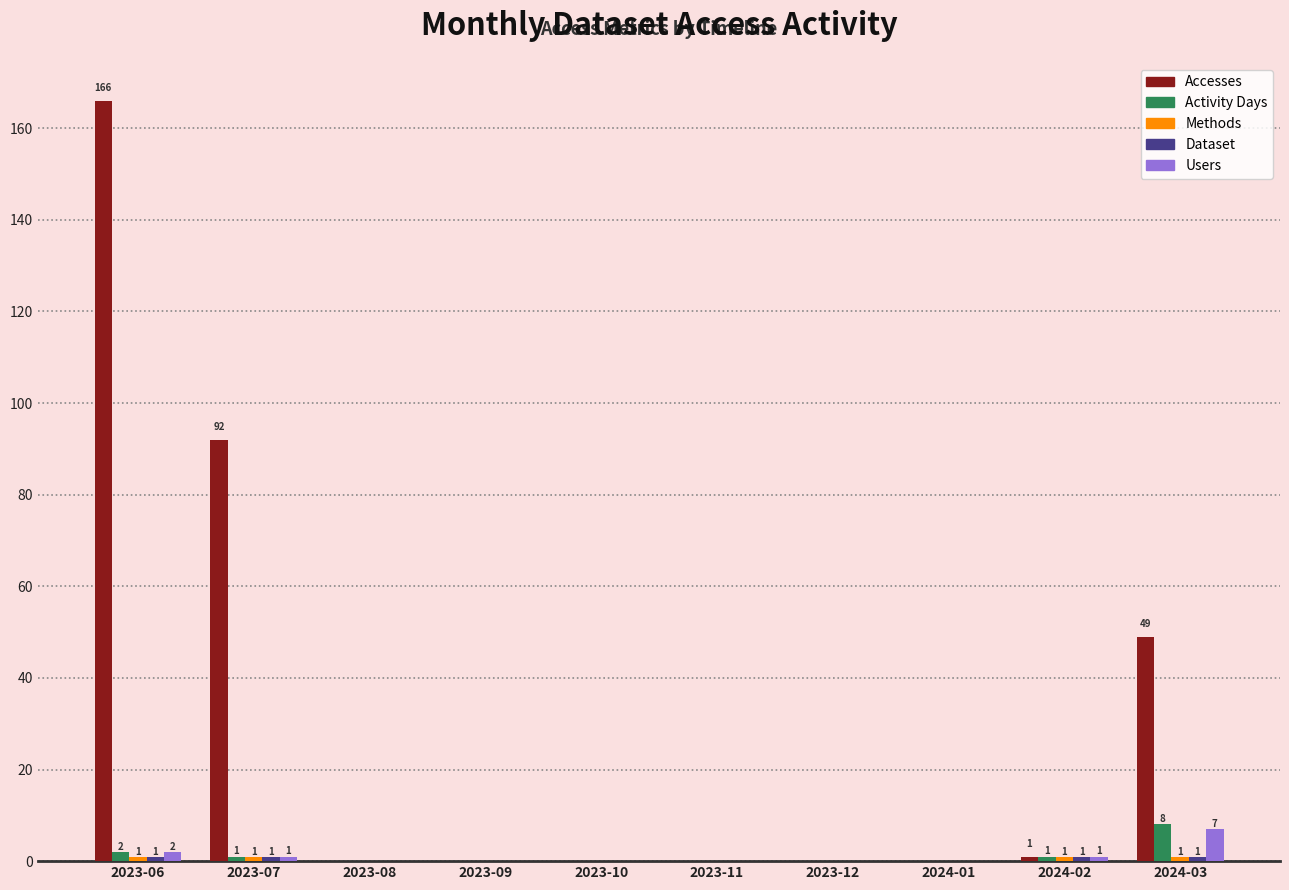

What is the maximum value shown in the chart?

166